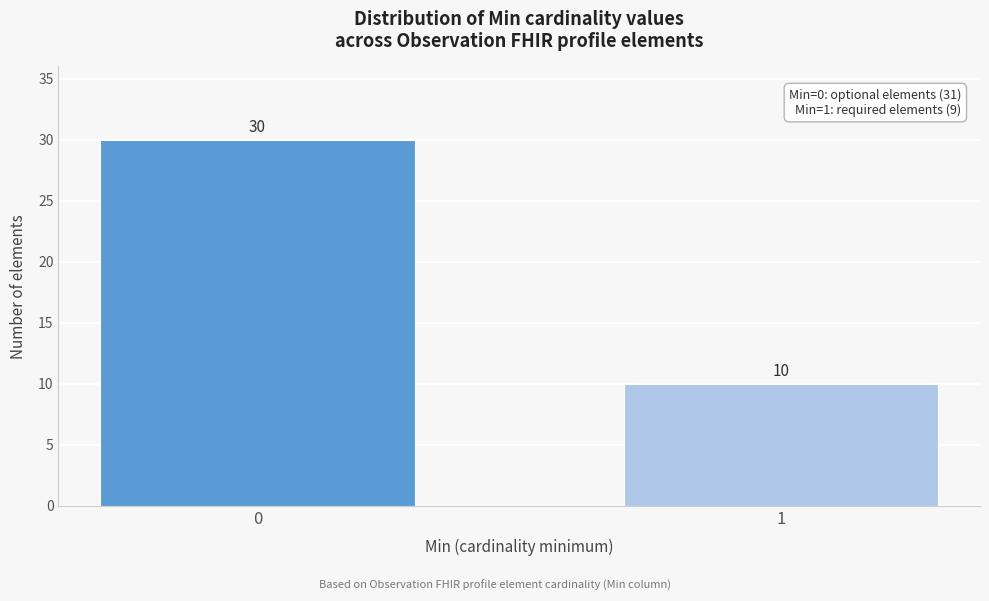

Reading left to right, list all the values displayed in this chart.

30	10